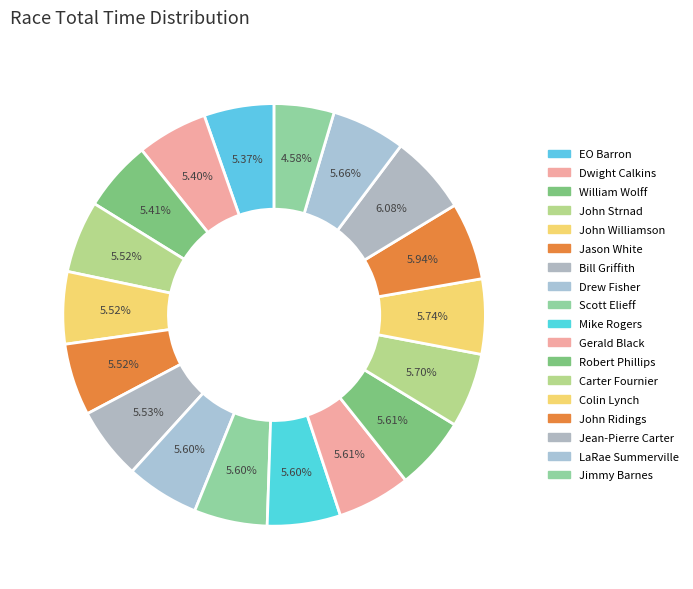

Count the number of slices in the pie.

18